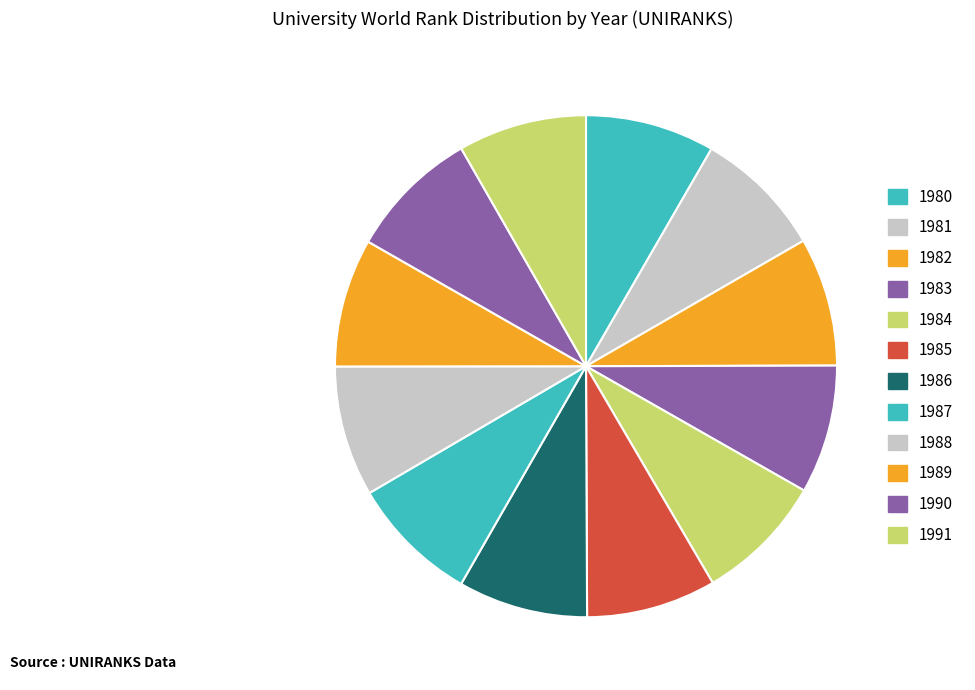

How many slices are in this pie chart?

12